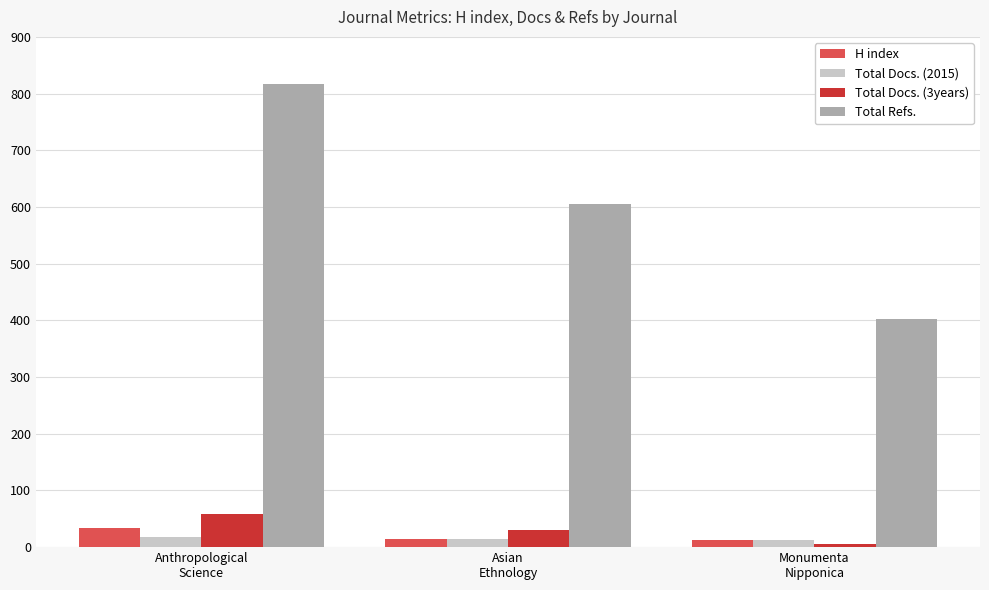

Are the bars grouped side by side (vs. stacked)?

Yes